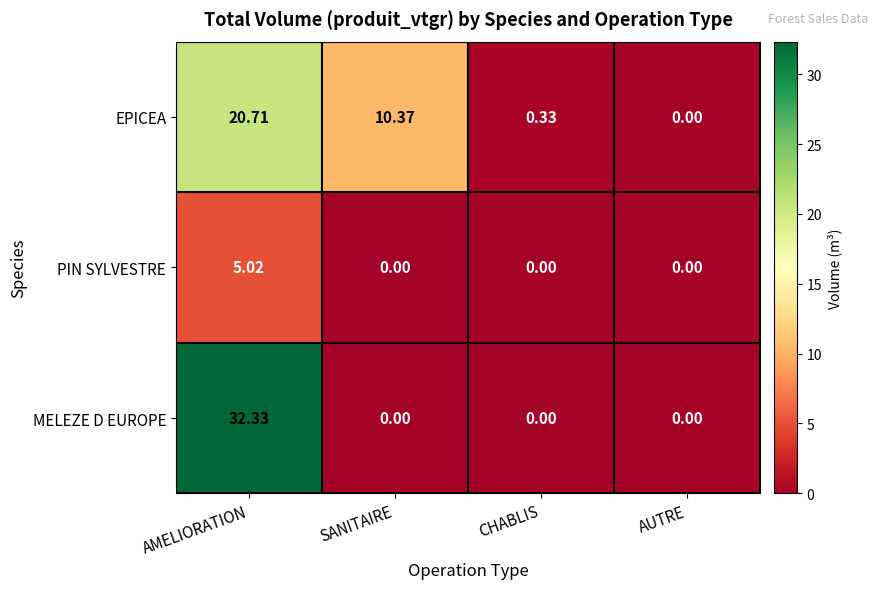

Is the value of MELEZE D EUROPE at CHABLIS greater than the value of EPICEA at CHABLIS?

No